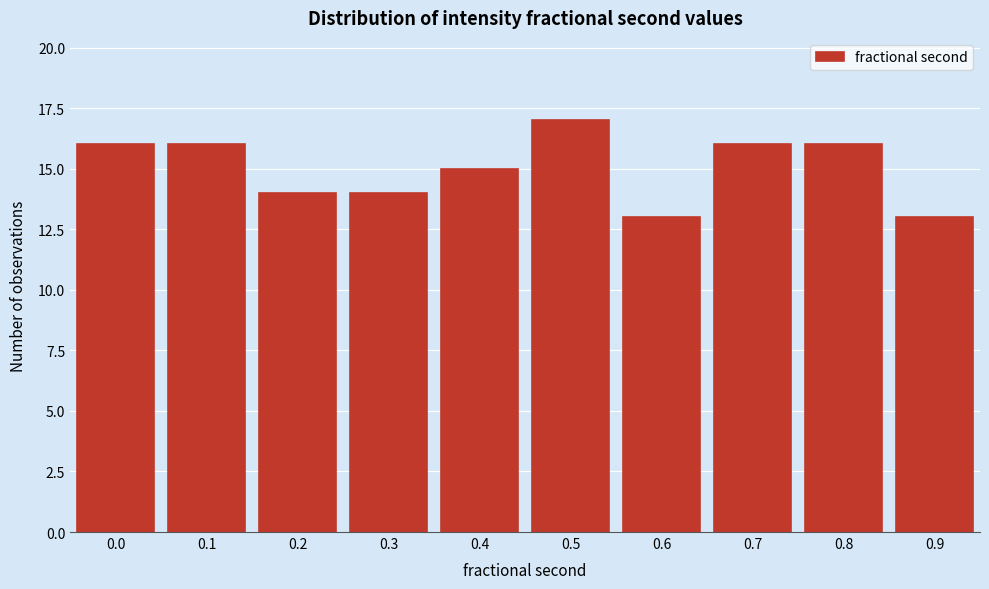

Reading left to right, transcribe all the data shown in this chart.

16	16	14	14	15	17	13	16	16	13